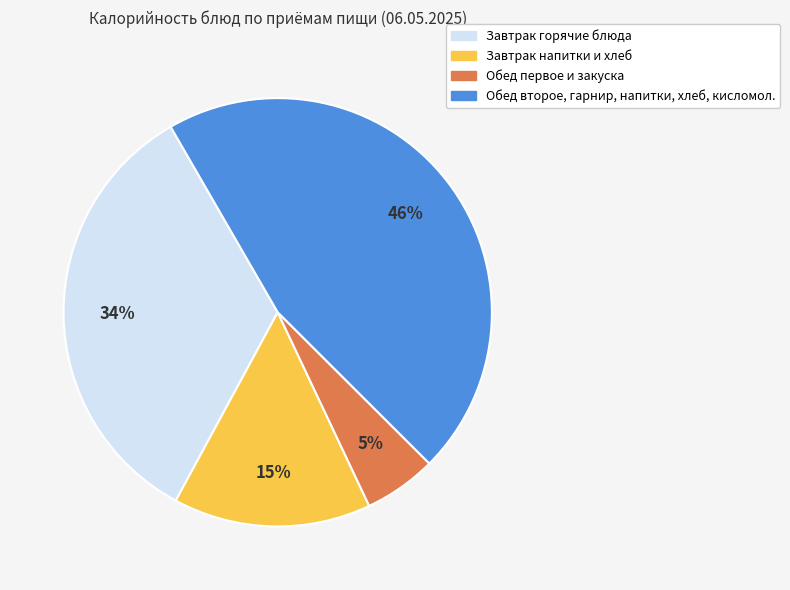

To the nearest percent, what is the average slice percentage?

25%